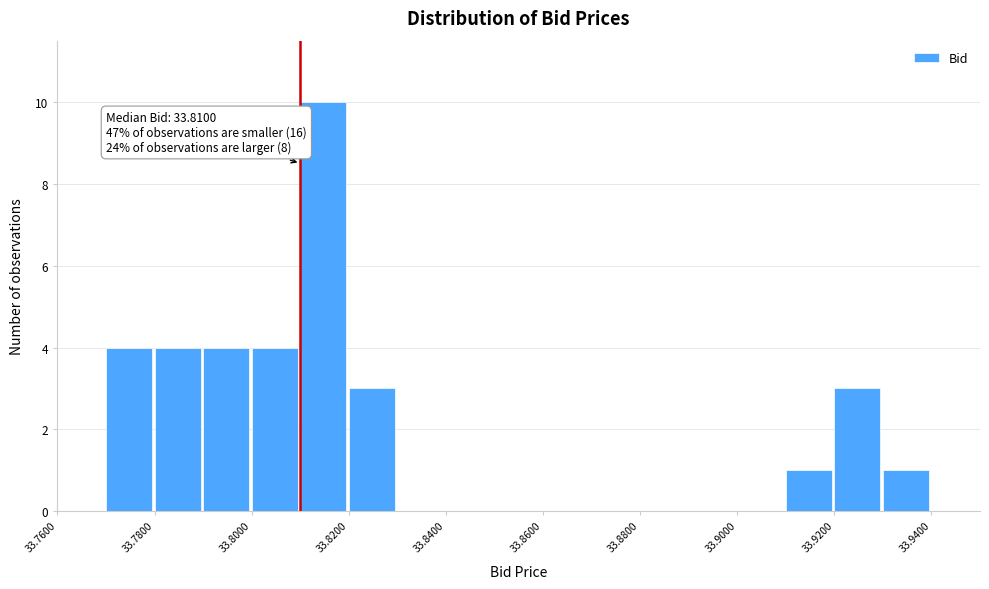

Over which range of the x-axis is the bar tallest?

33.81 to 33.82